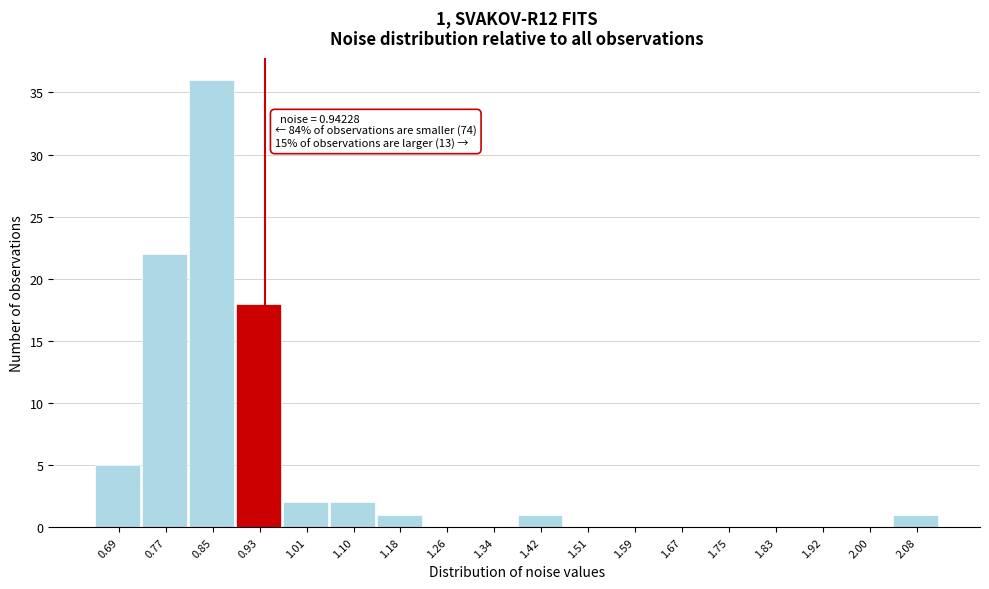

Which range on the x-axis has the tallest bar?

0.81 to 0.89